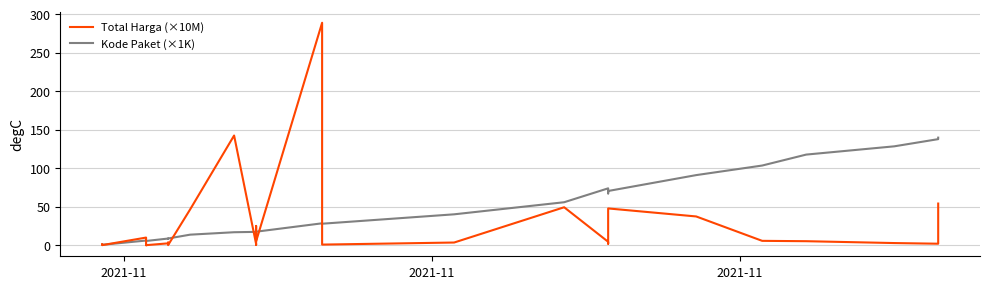

How many categories are shown in the chart?

35